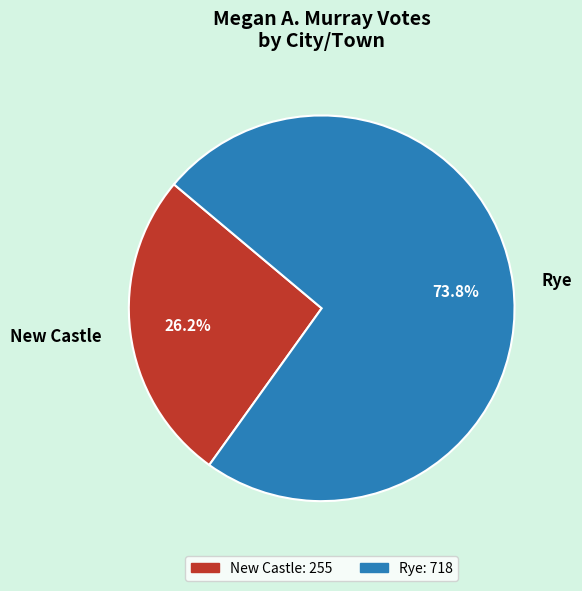

Does any single category account for the majority?

Yes